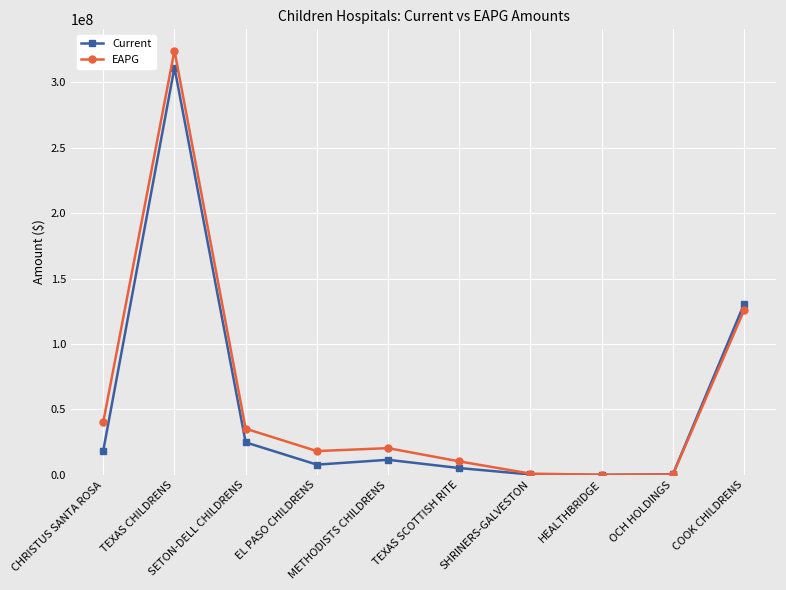

What value does the EAPG series have at COOK CHILDRENS?

125834698.7